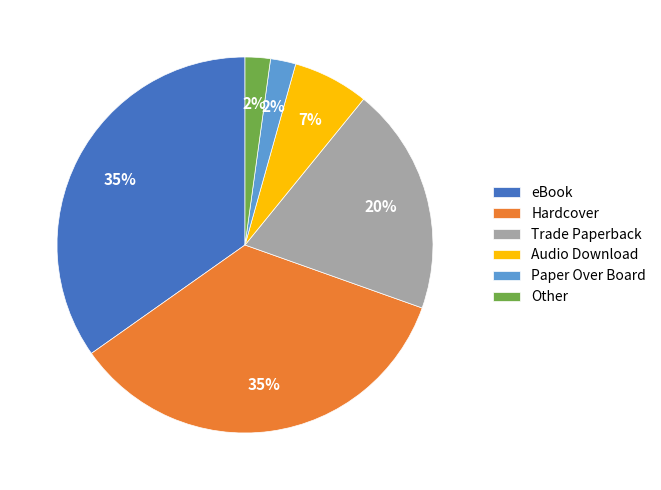

To the nearest percent, what portion does eBook represent?

35%